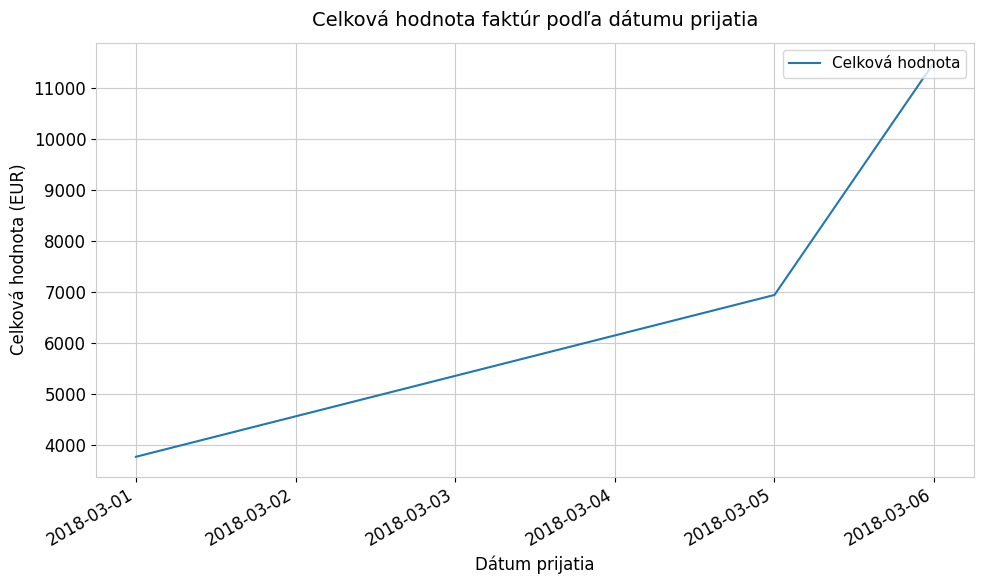

What is the ratio of the value at 2018-03-06 to the value at 2018-03-05?

1.7